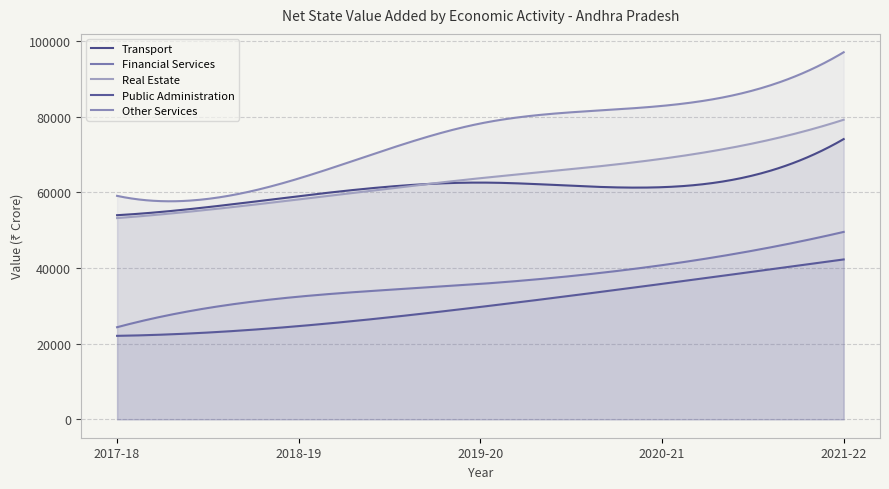

Reading left to right, transcribe all the data shown in this chart.

Transport: 53974	59002	62598	61381	74099
Financial Services: 24364	32438	35815	40765	49556
Real Estate: 53212	58147	63761	68893	79212
Public Administration: 22083	24656	29727	35823	42279
Other Services: 59089	63680	78220	82869	97055